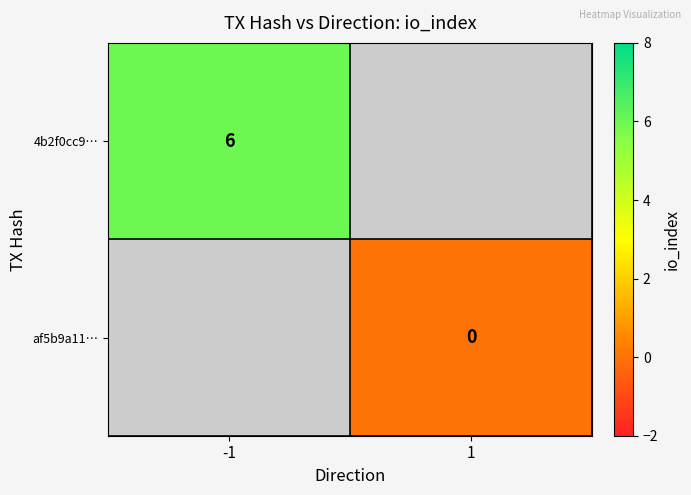

The 4b2f0cc9… series shows 1 at -1. True or false?

False